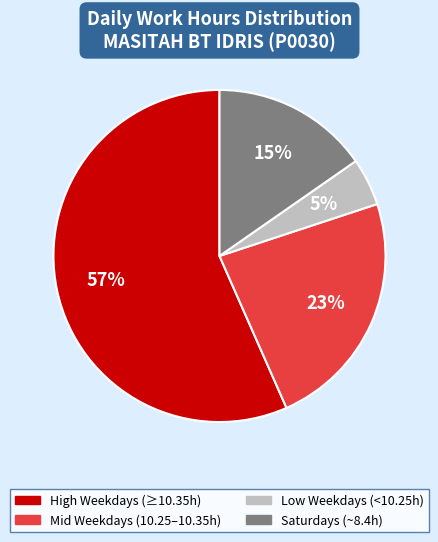

To the nearest percent, what is the difference between the largest and smallest slice percentages?

52%